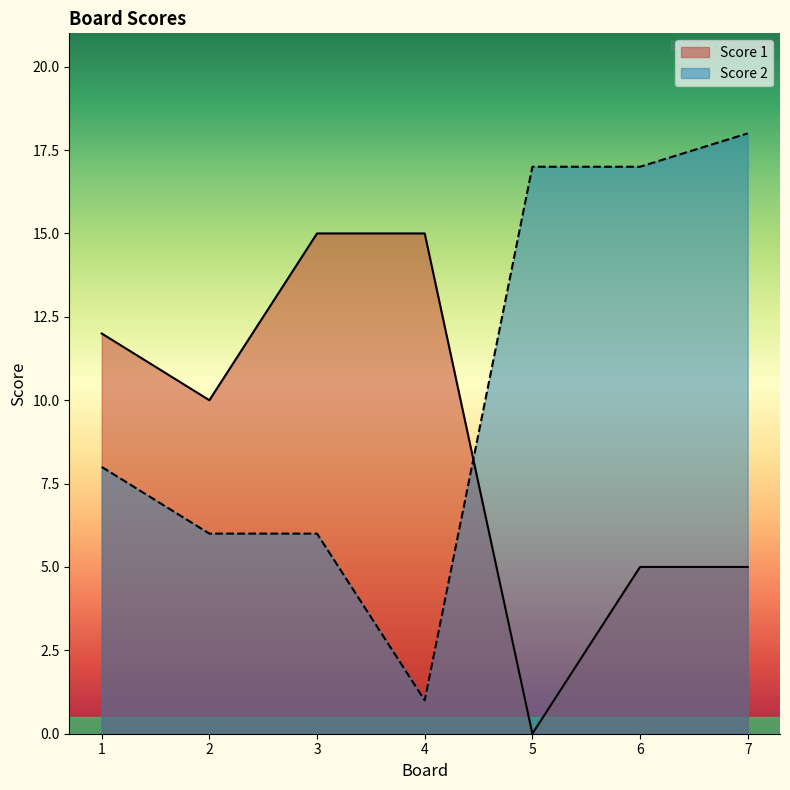

What is the sum of all Score 1 values?

62